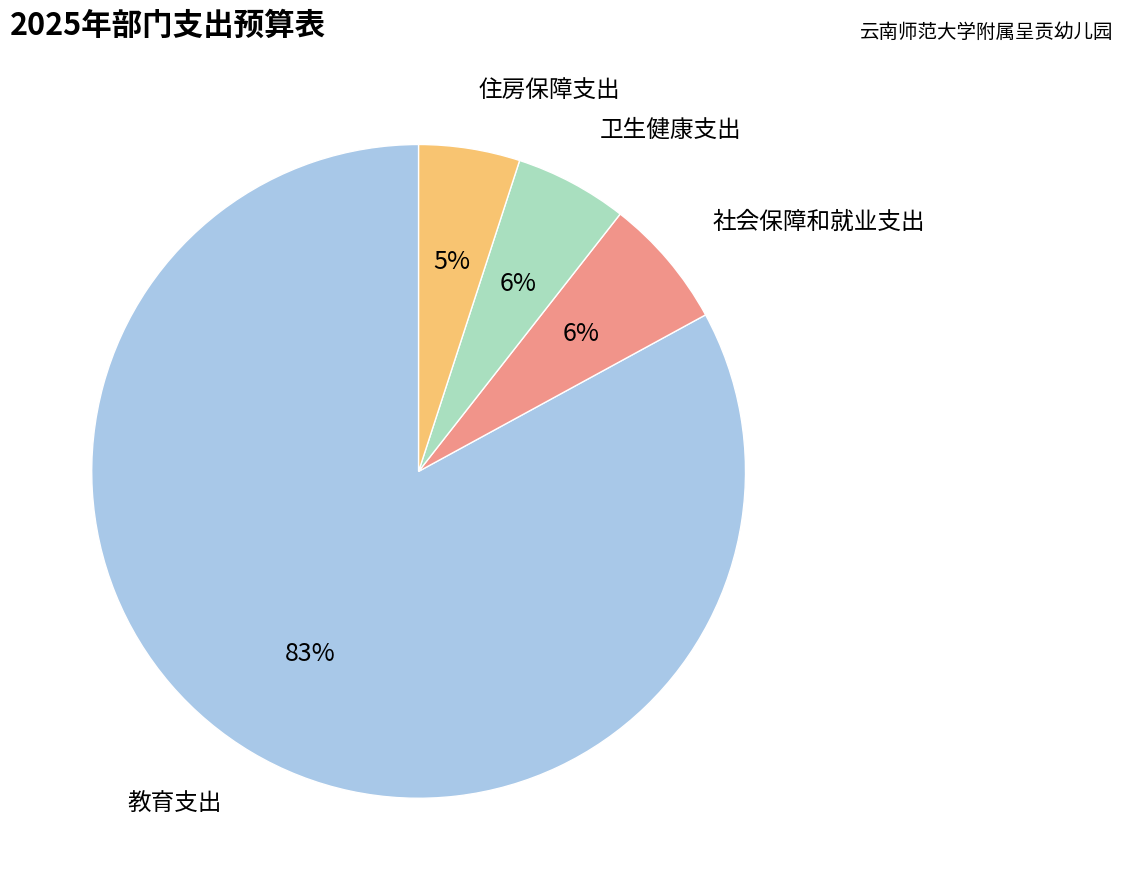

To the nearest percent, what is the difference between the largest and smallest slice percentages?

78%